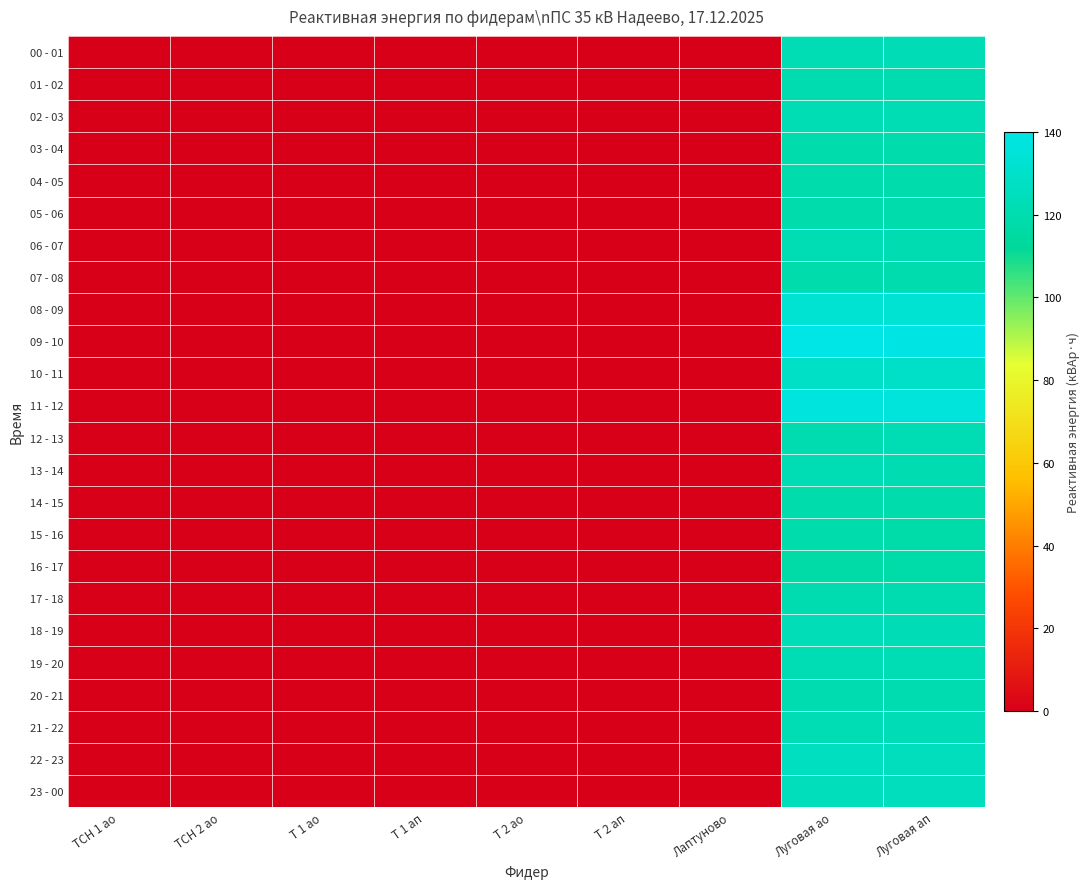

Which series has the widest spread of values?

09 - 10